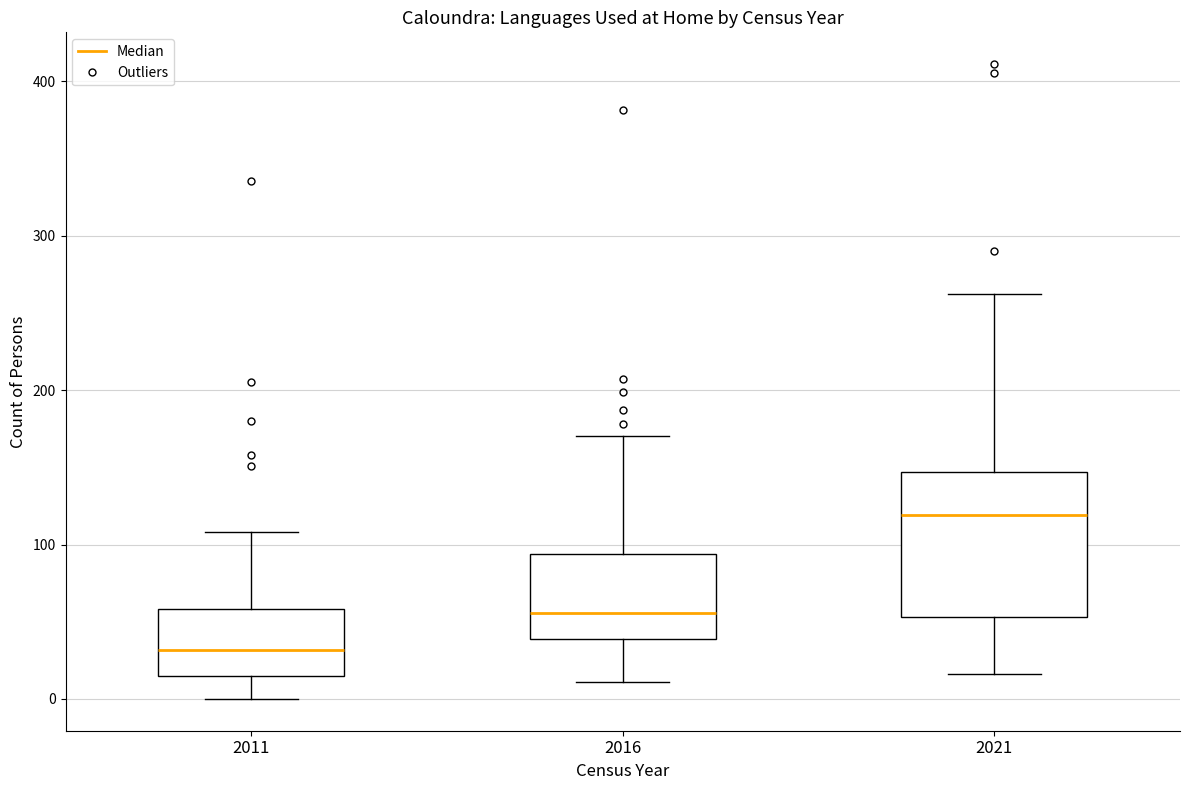

Reading left to right, read every box against the y-axis: the position of its median line, the range the box covers, and the ends of its whiskers. The values are not printed on the chart, so give them approximately, as read against the axis.

2011: median 30, box 20 to 60, whiskers 0 to 110
2016: median 60, box 40 to 90, whiskers 10 to 170
2021: median 120, box 50 to 150, whiskers 20 to 260